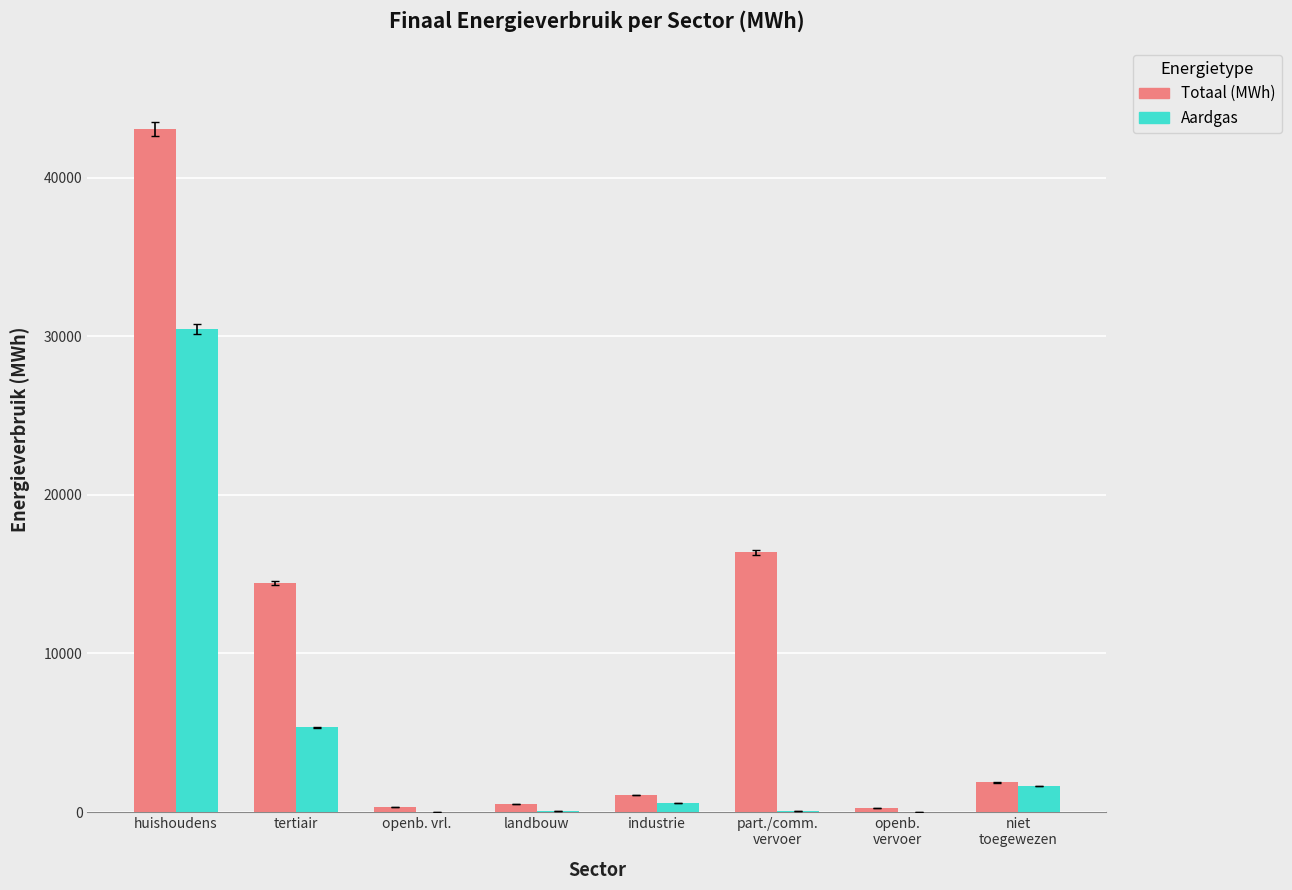

What is the maximum value for Aardgas?

30481.8